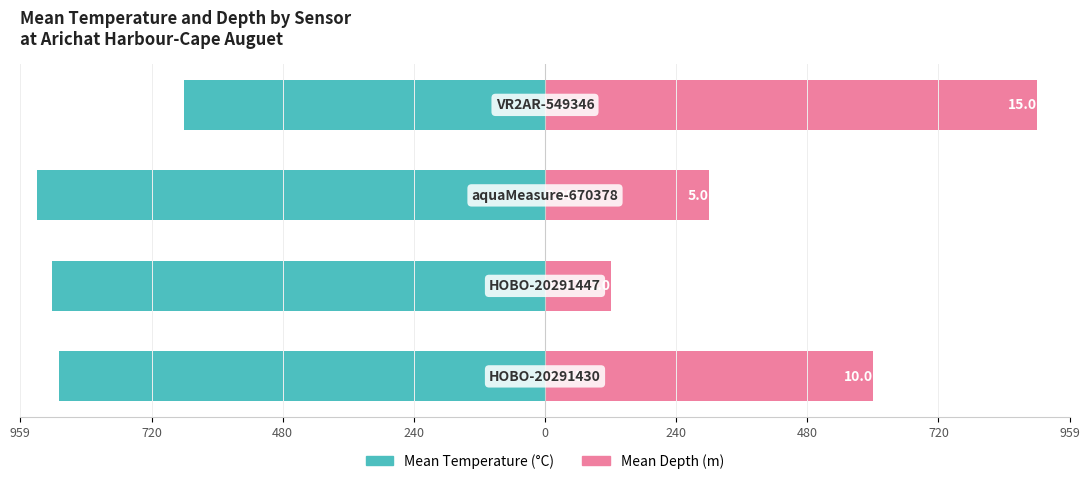

The value of Mean Depth (m) at 480 is 300.0. True or false?

True